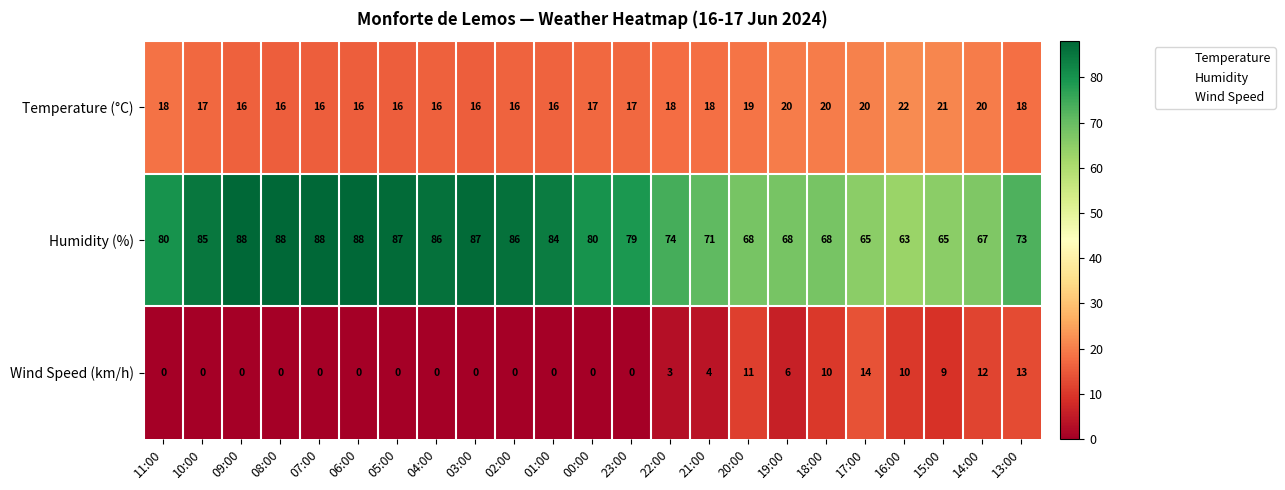

Which series has the largest total across all categories?

Humidity (%)